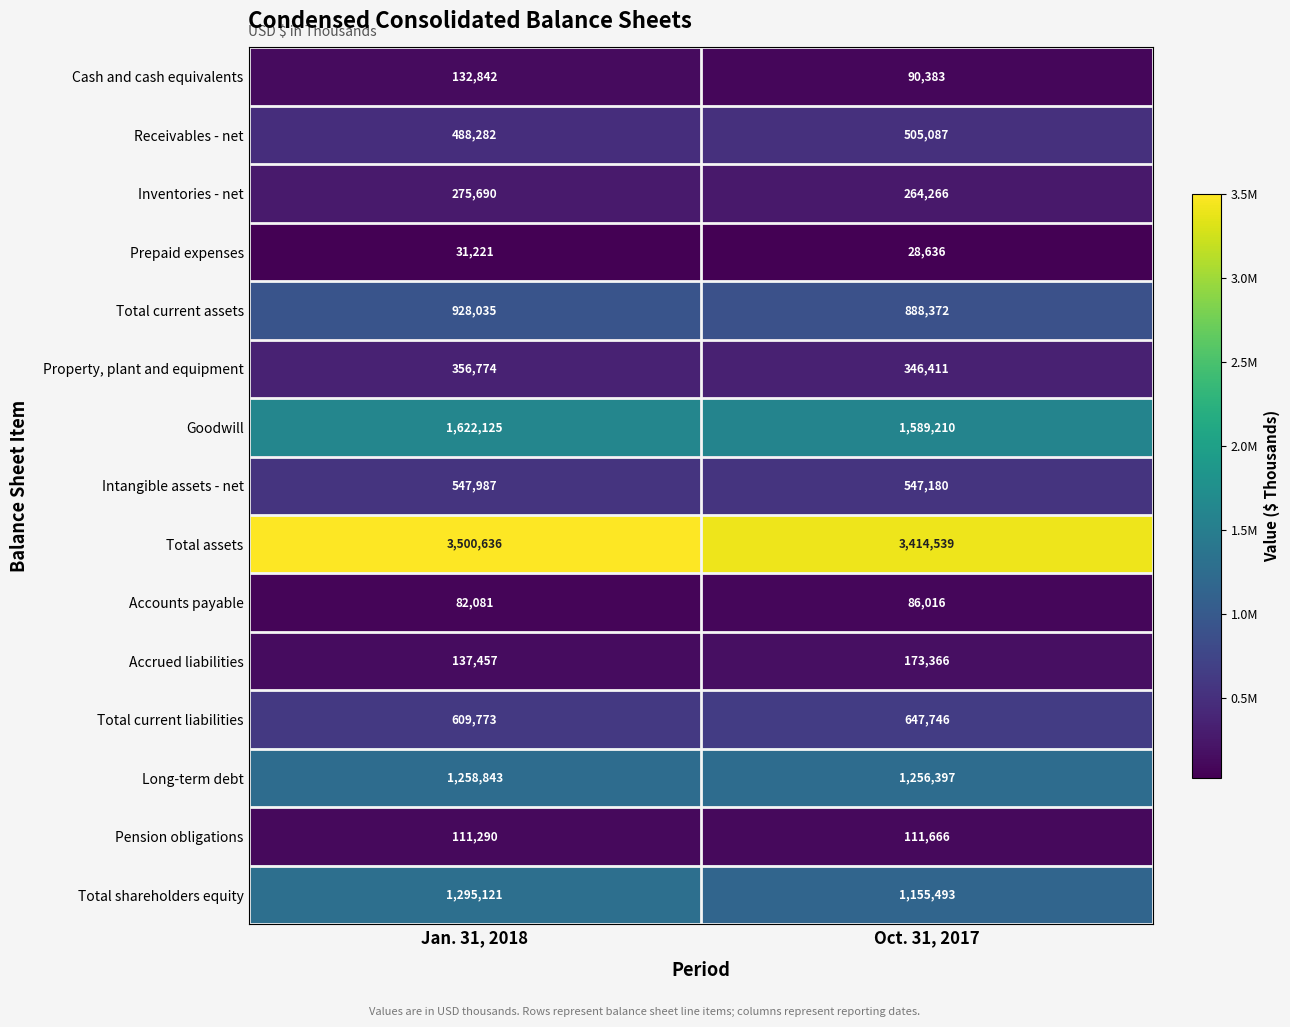

What value does the Goodwill series have at Oct. 31, 2017, to the nearest 50?

1589200